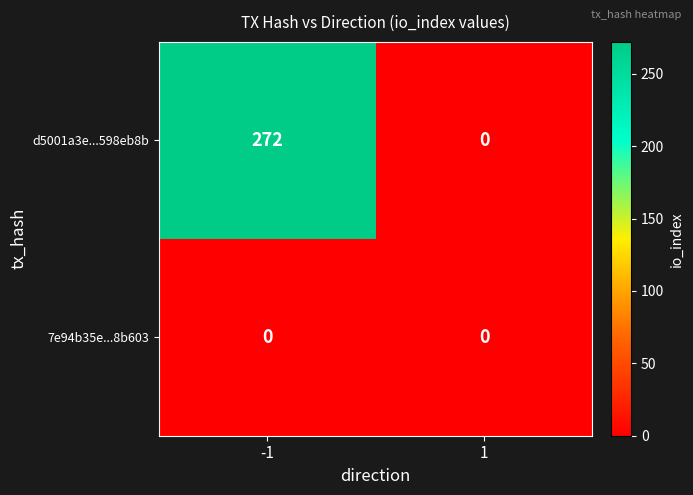

Reading left to right, transcribe all the data shown in this chart.

d5001a3e...598eb8b: 272	0
7e94b35e...8b603: 0	0